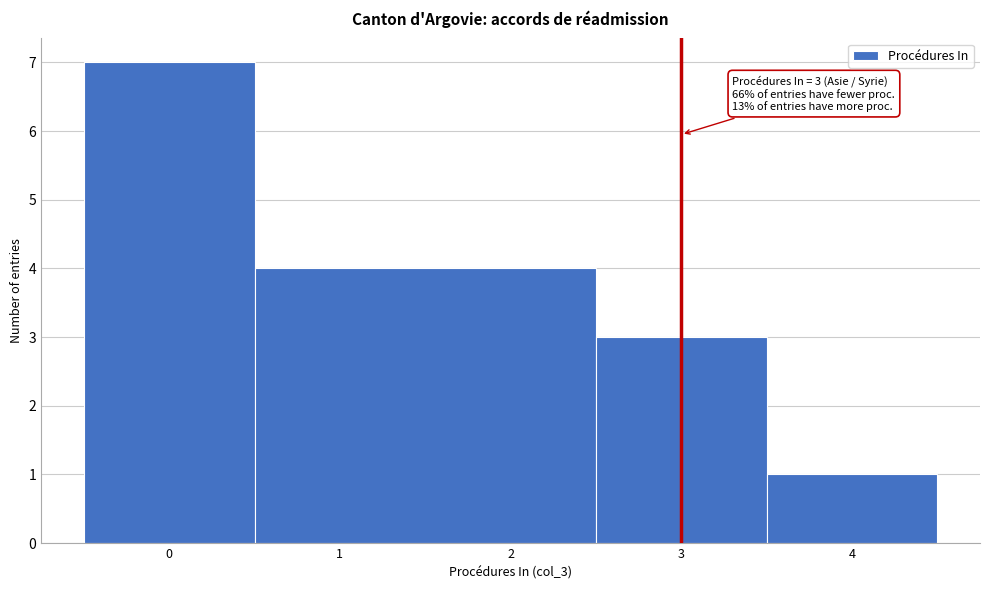

Over which range of the x-axis is the bar tallest?

-0.5 to 0.5